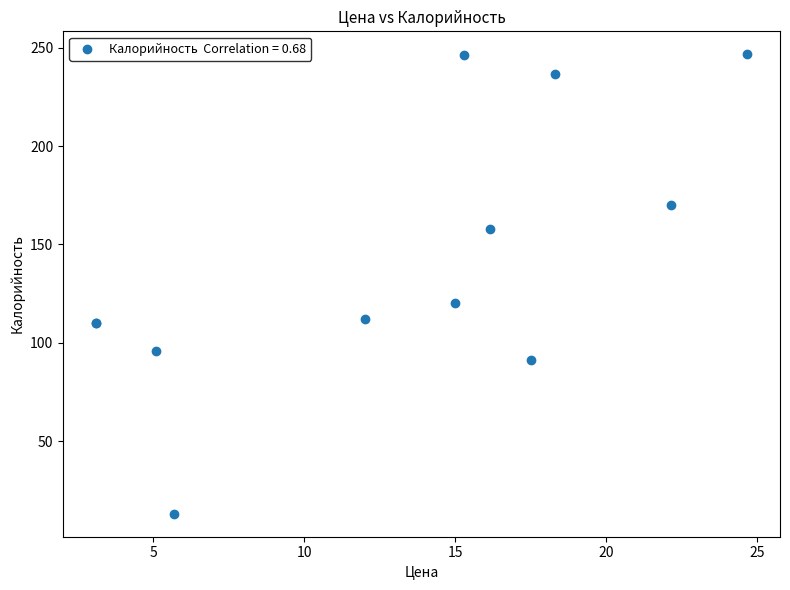

What Y value in the scatter plot is closest to 129?

120.2